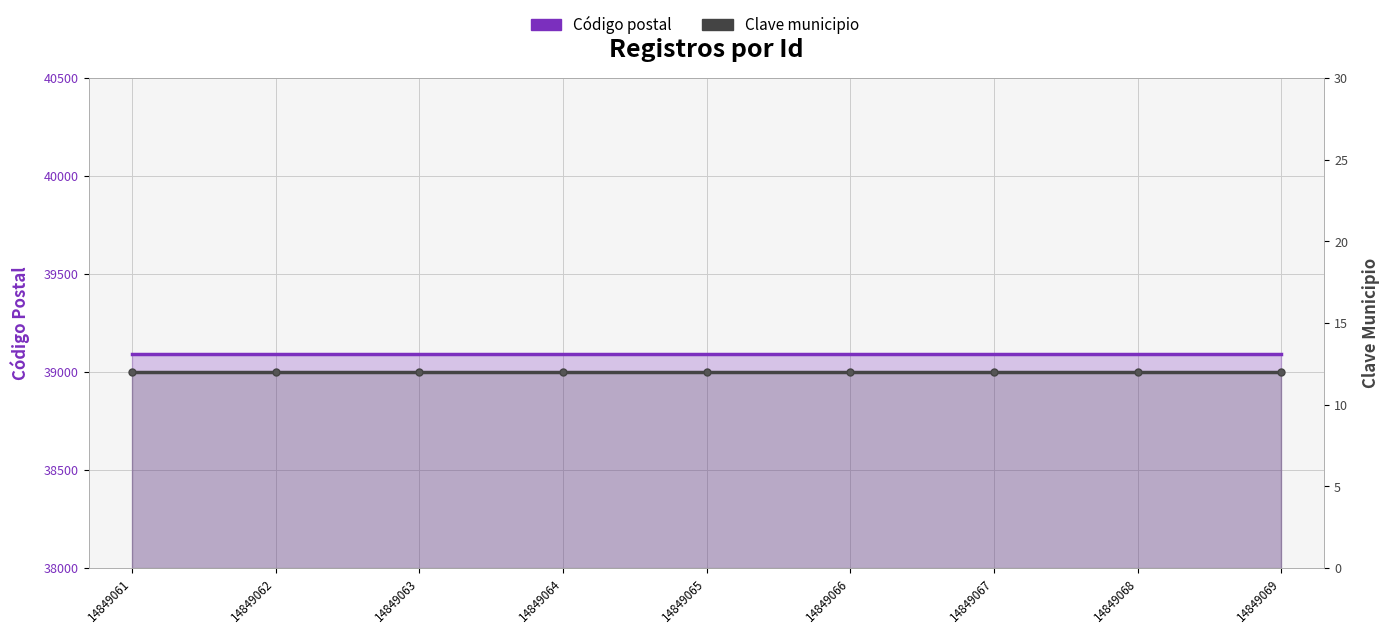

What is the spread (max minus min) of values at 14849066?

39078